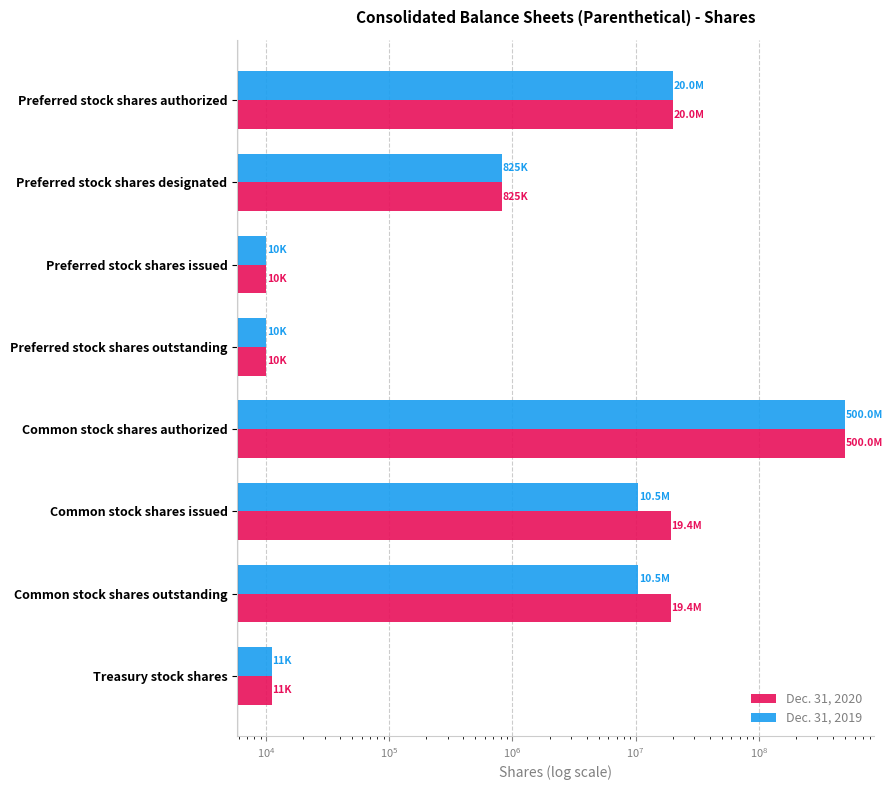

Which series has the widest spread of values?

Dec. 31, 2020